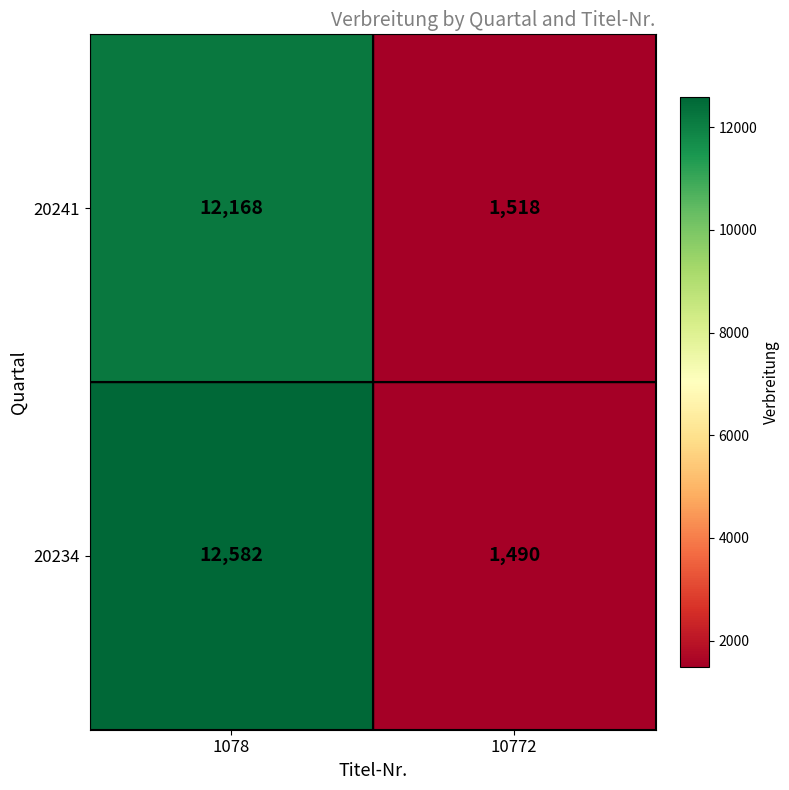

Which category has the highest value across all series?

1078